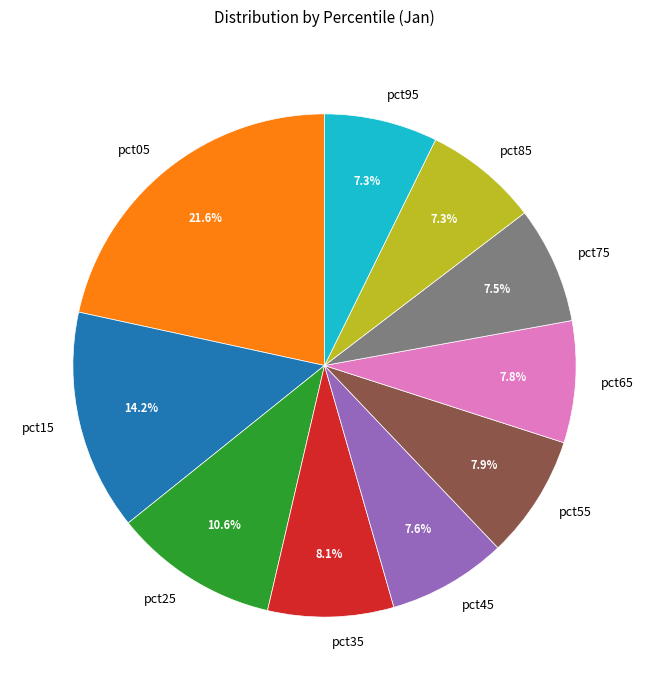

True or false: pct35 accounts for 1% of the total.

False